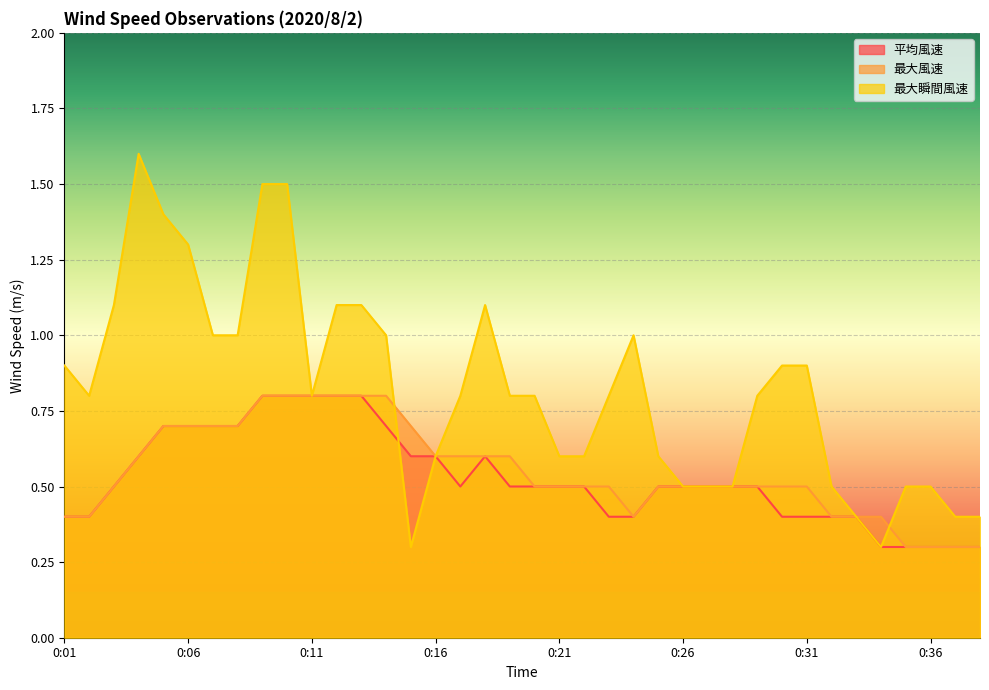

True or false: 最大瞬間風速 and 平均風速 cross at least once.

True